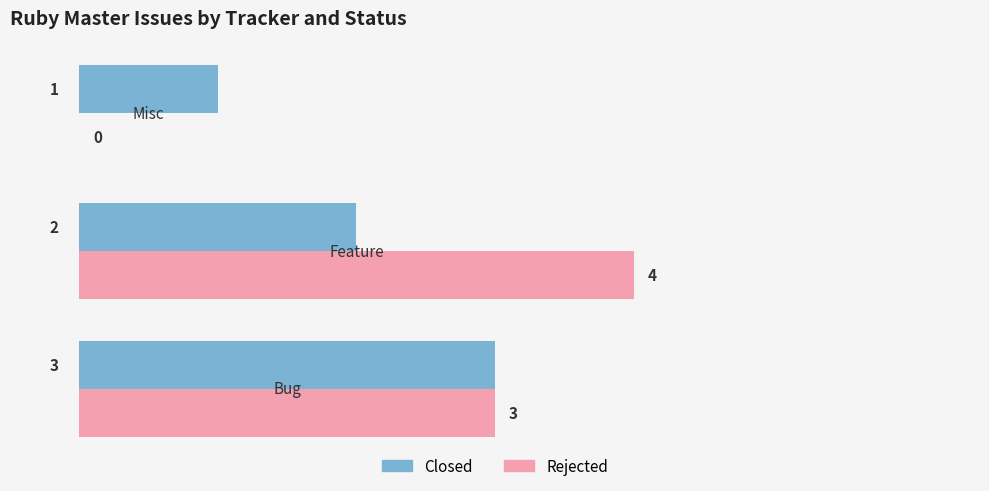

Which series has the largest total across all categories?

Rejected